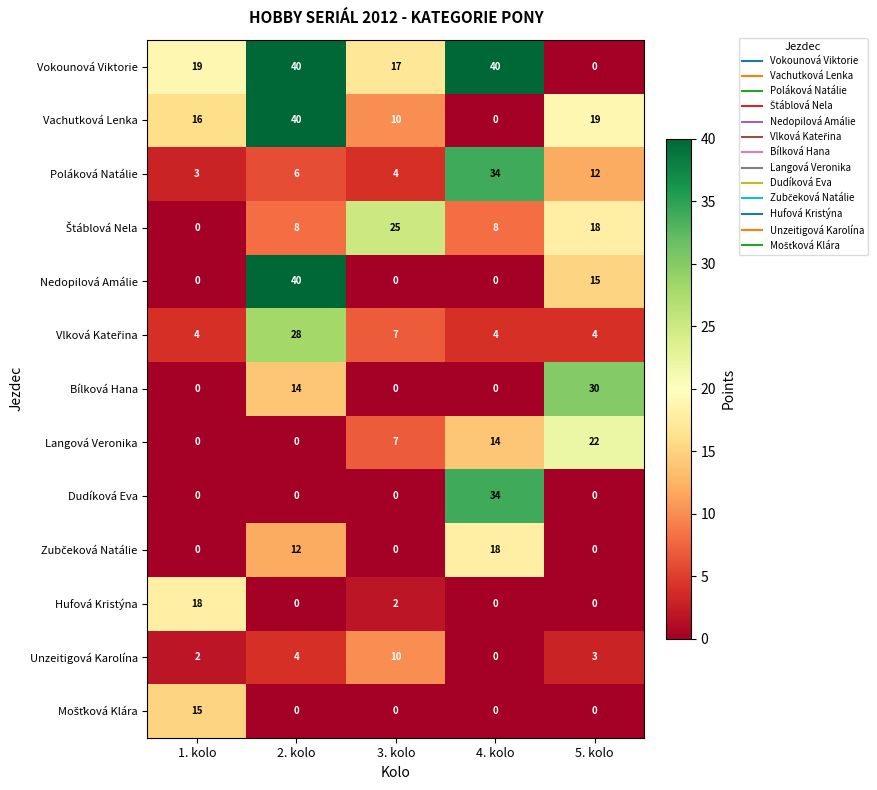

Which category has the highest value in the Nedopilová Amálie series?

2. kolo